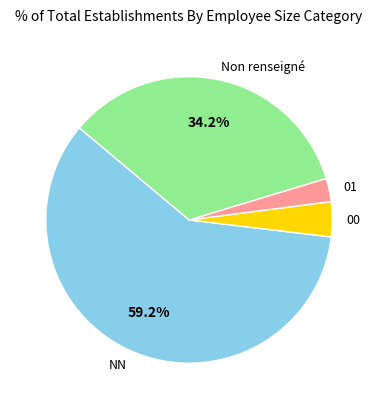

How many segments does this pie chart have?

4